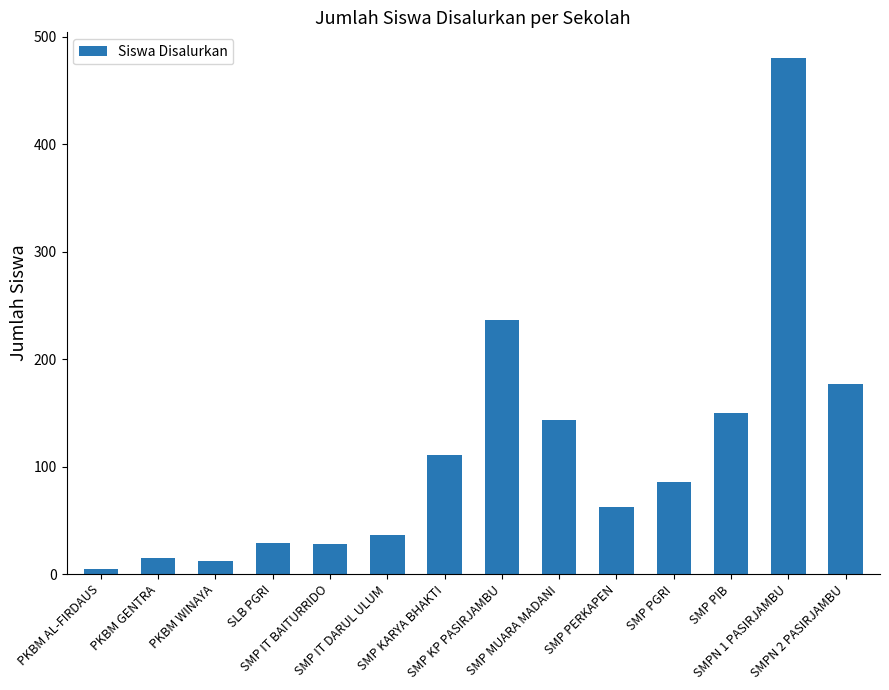

What is the greatest value displayed?

480